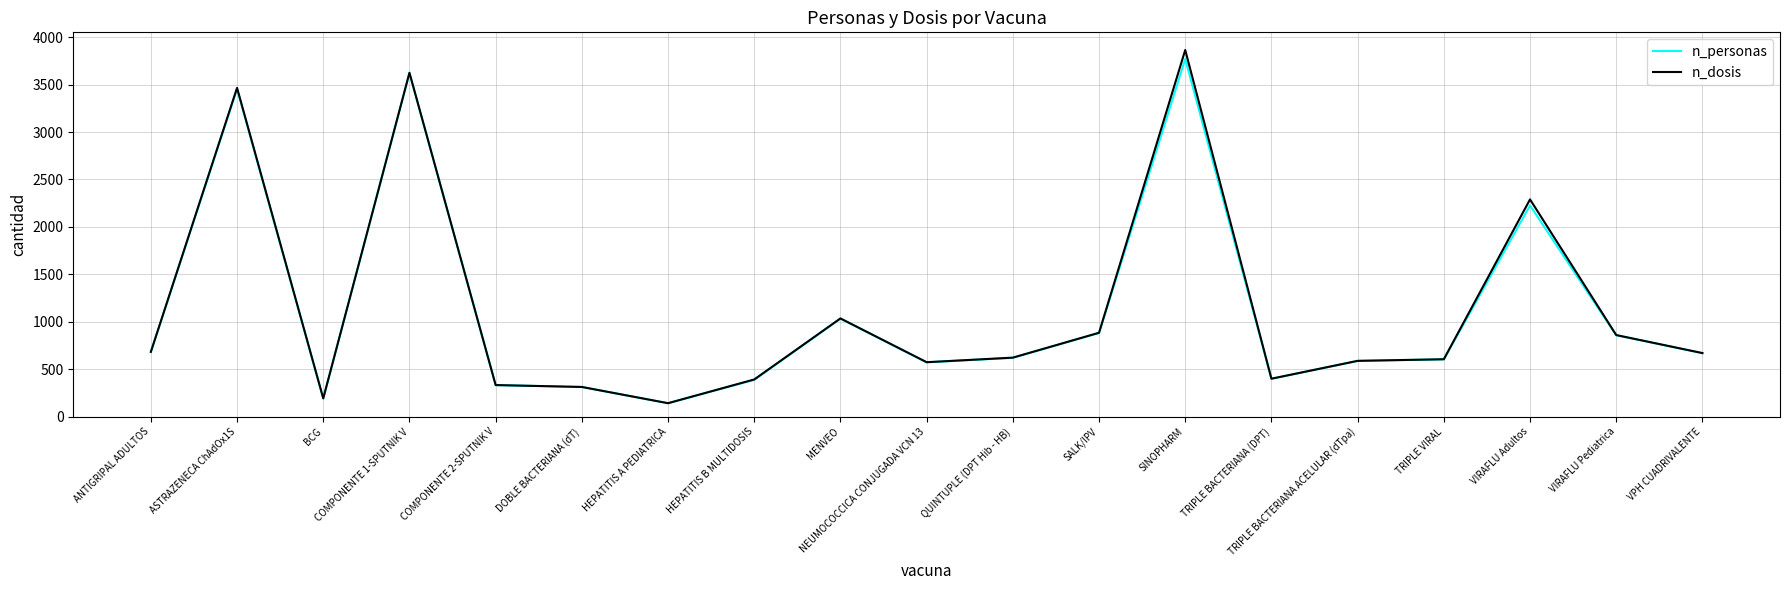

Does the chart display data point markers on the line(s)?

No